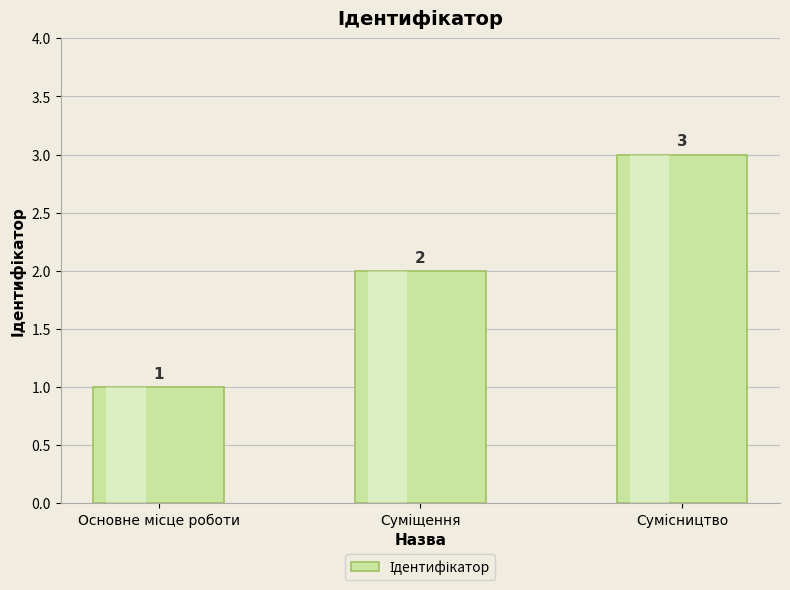

Read the value at Суміщення.

2